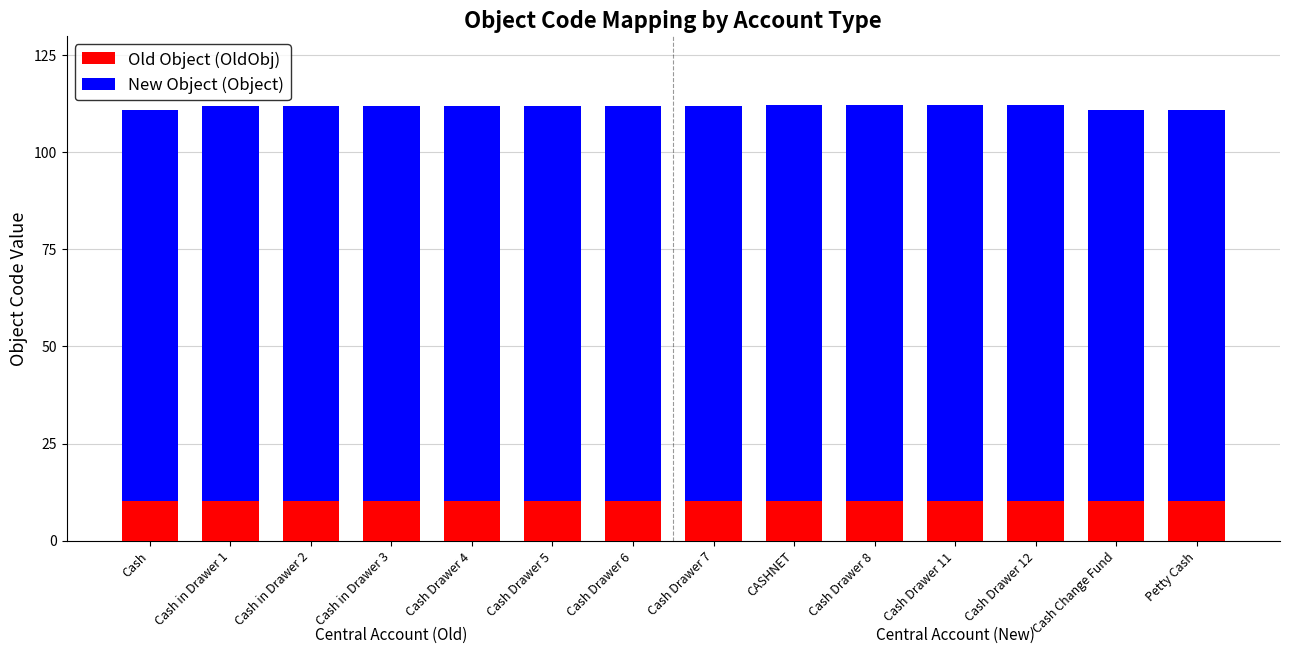

Are the bars horizontal?

No